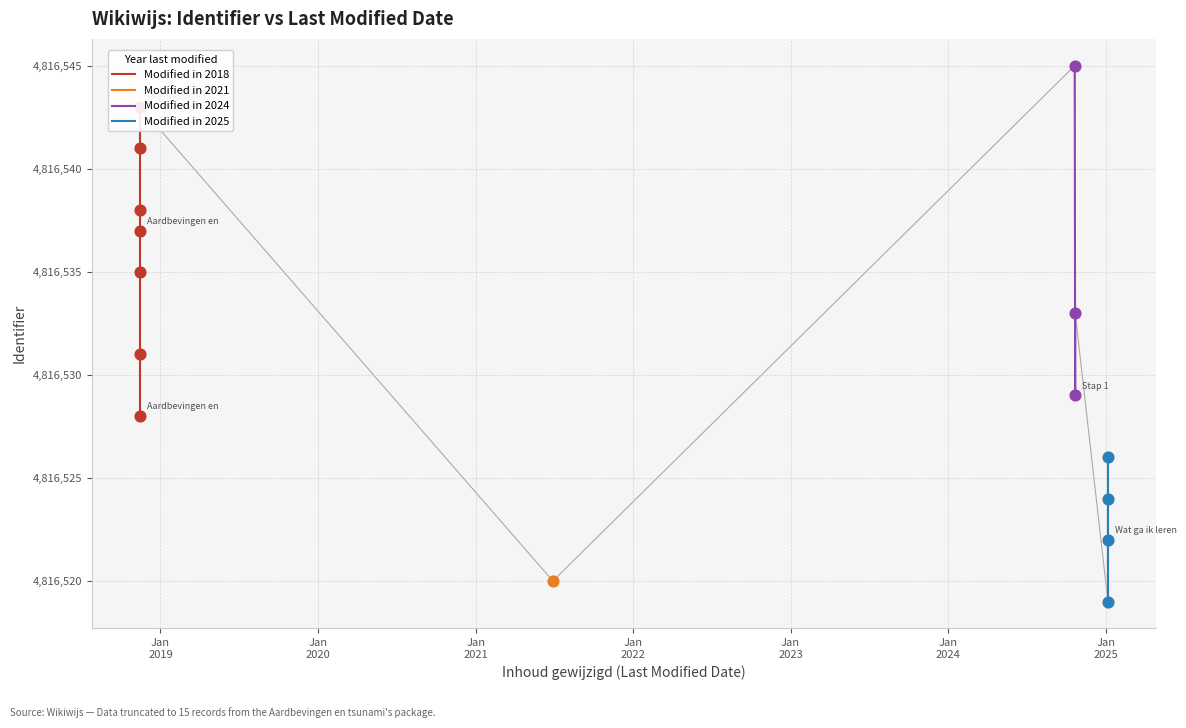

What is the change in value from 2021-06-29 to 2018-11-15?

+23